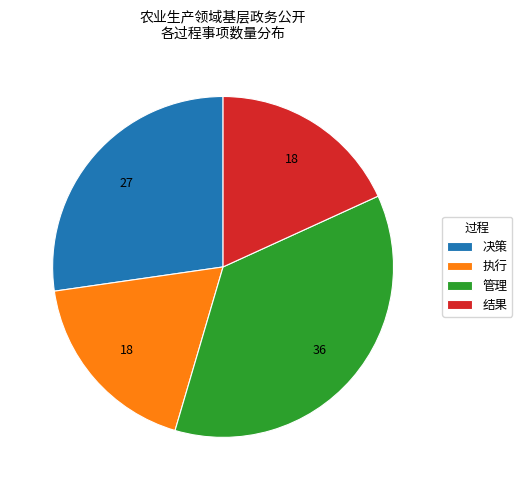

Does any single category account for the majority?

No